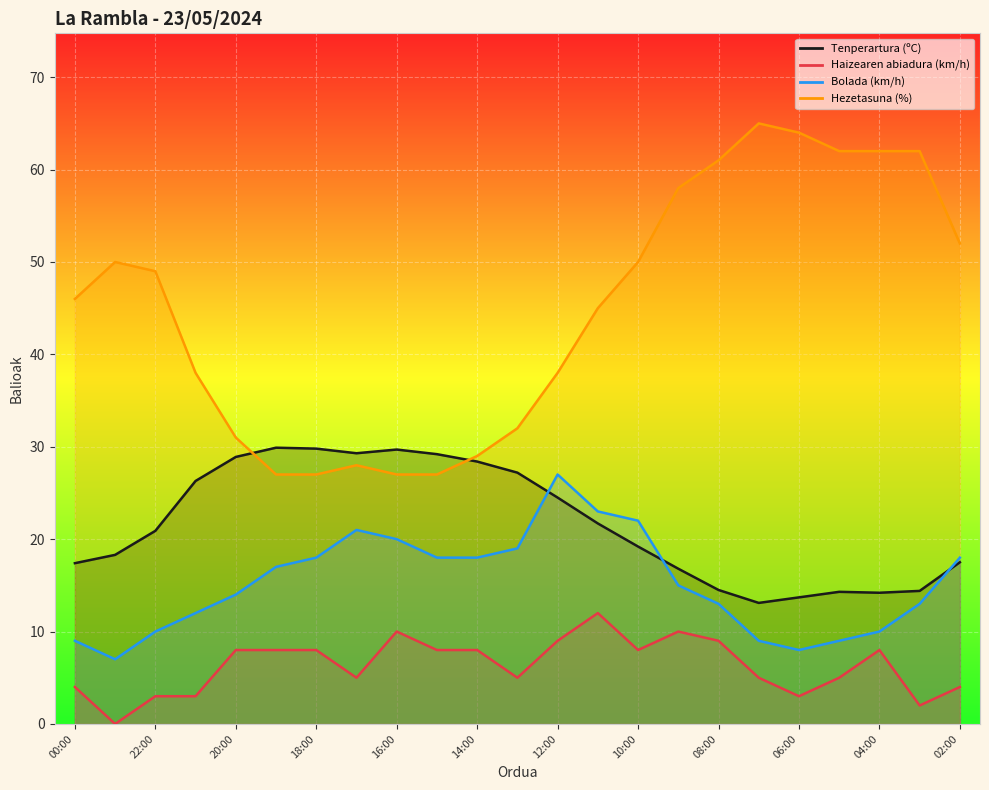

The value of Haizearen abiadura (km/h) at 18:00 is 8.0. True or false?

True